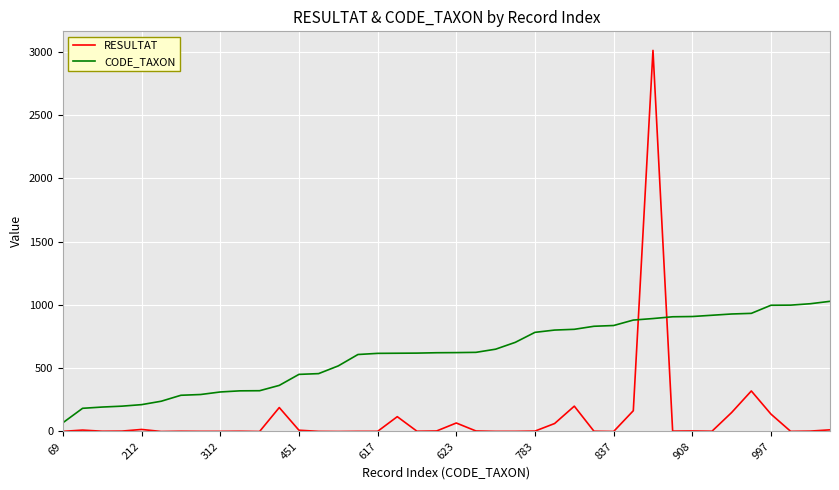

What is the minimum value for CODE_TAXON?

69